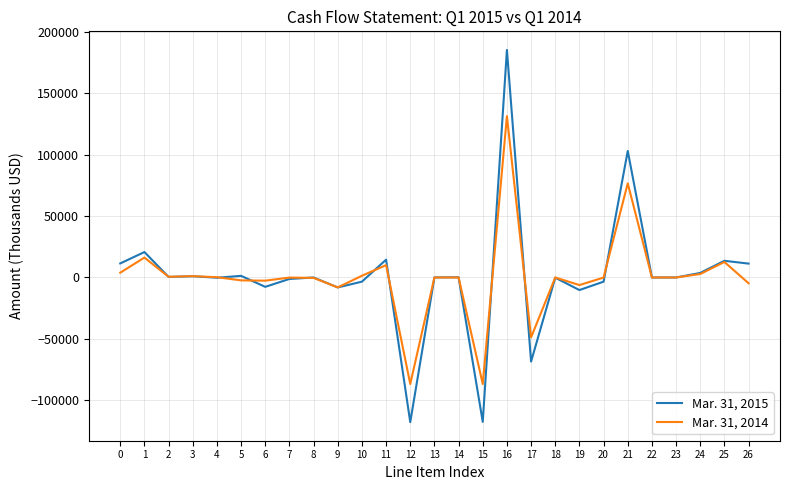

List the series in order of their overall mean, highest first.

Mar. 31, 2015, Mar. 31, 2014